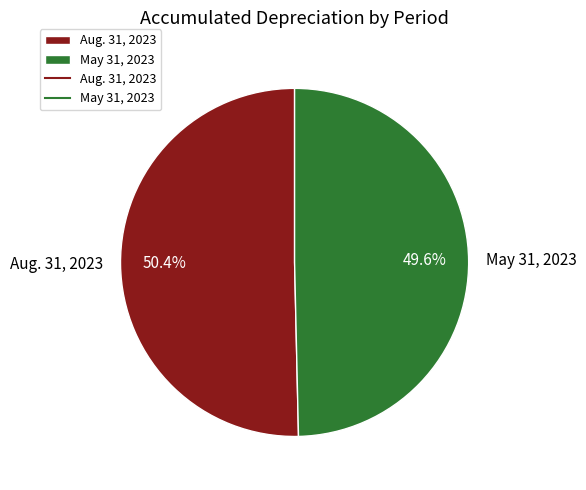

To the nearest percent, what portion does May 31, 2023 represent?

50%